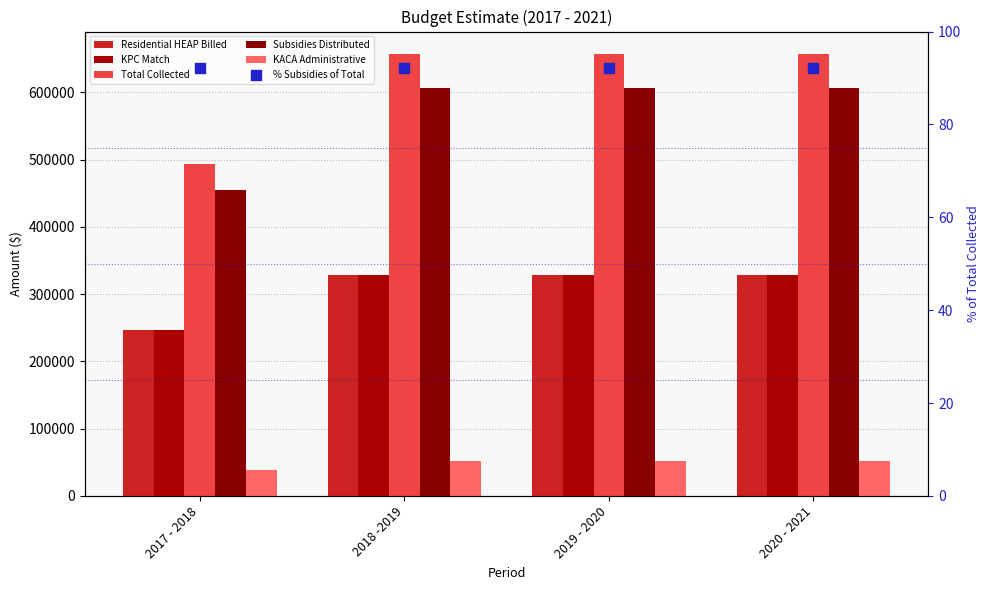

What is the total value across all series at 2019 - 2020?

1972618.6